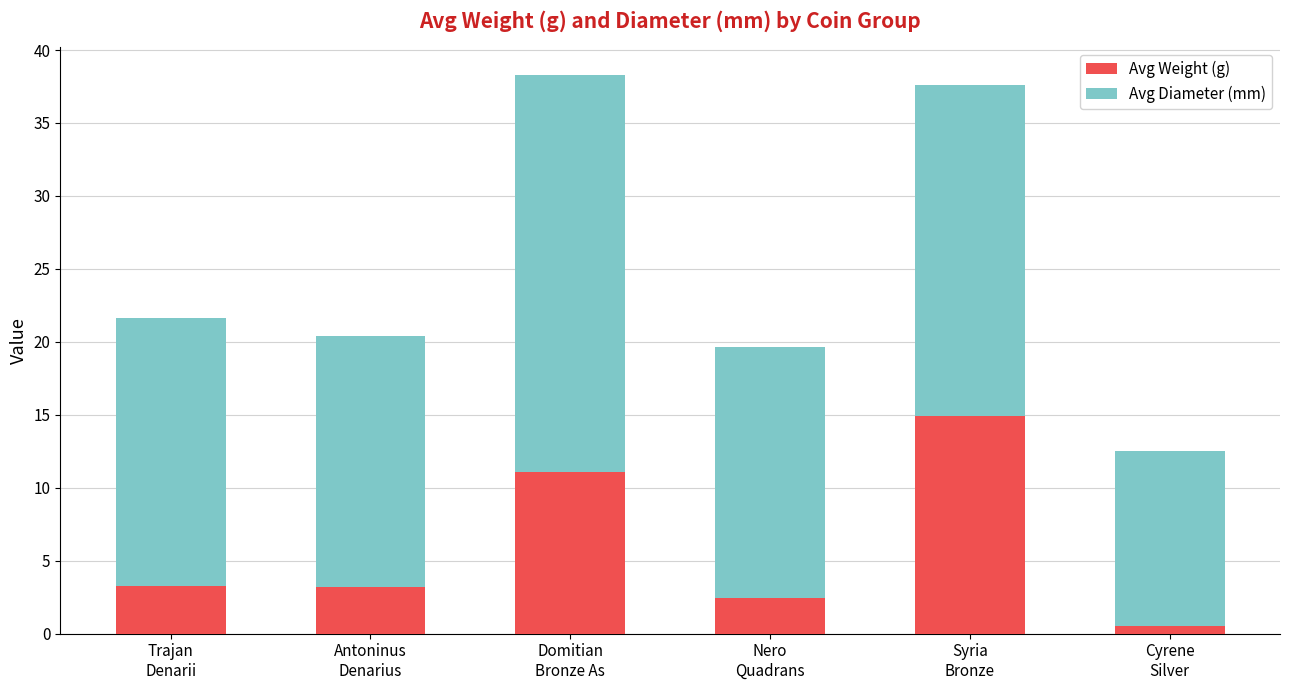

What is the maximum value for Avg Weight (g)?

14.9